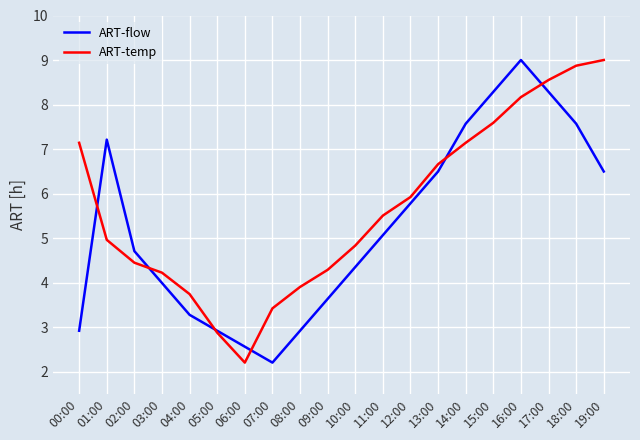

What is the lowest value of the ART-temp series?

2.2